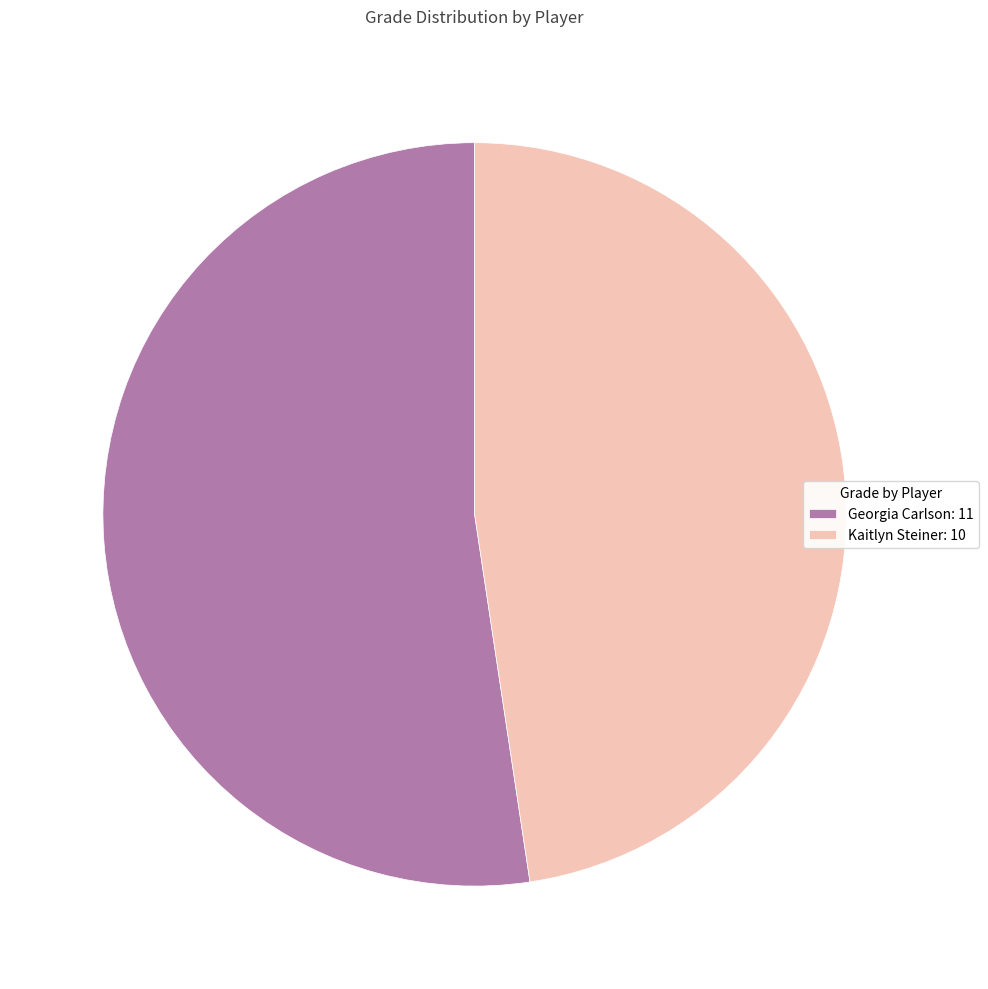

Is it true that Kaitlyn Steiner is 56% of the pie?

False